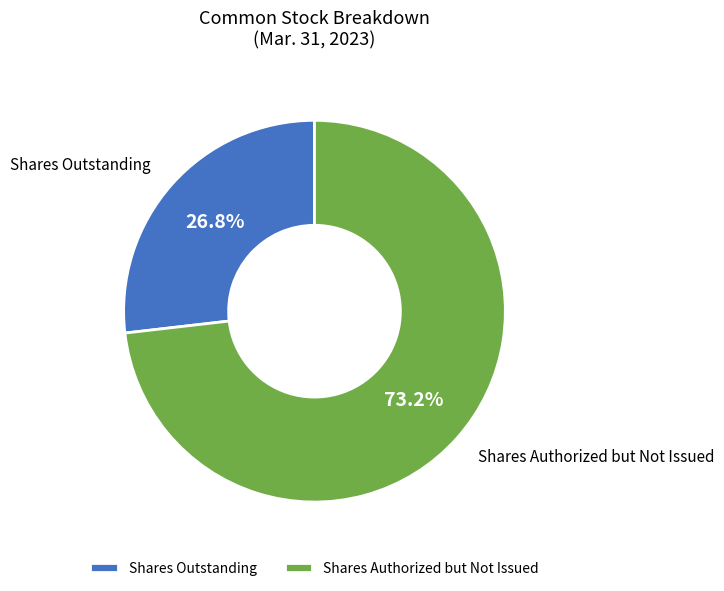

What percentage is NOT represented by Shares Authorized but Not Issued?

26.8%